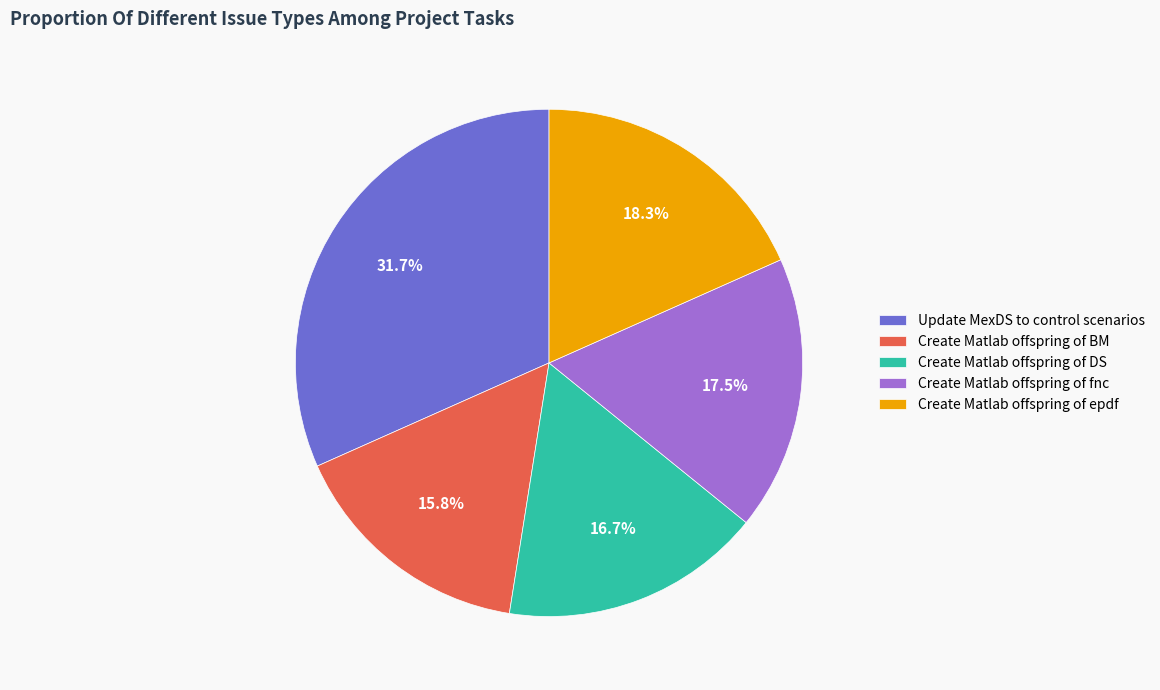

Rank the categories by value from highest to lowest.

Update MexDS to control scenarios, Create Matlab offspring of epdf, Create Matlab offspring of fnc, Create Matlab offspring of DS, Create Matlab offspring of BM